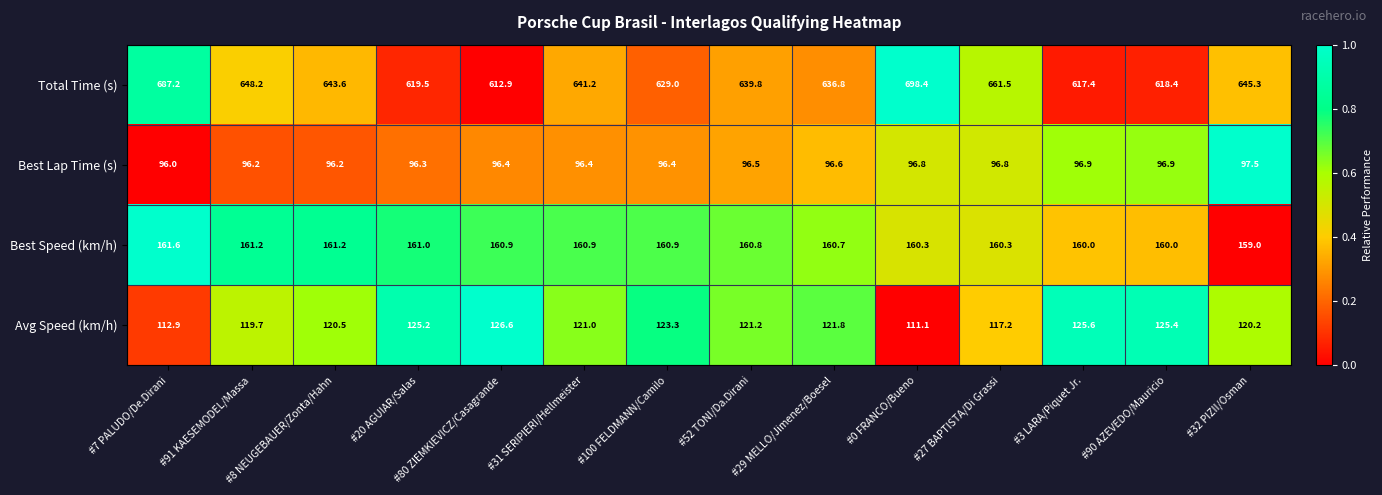

What value does the Total Time (s) series have at #80 ZIEMKIEVICZ/Casagrande?

612.9